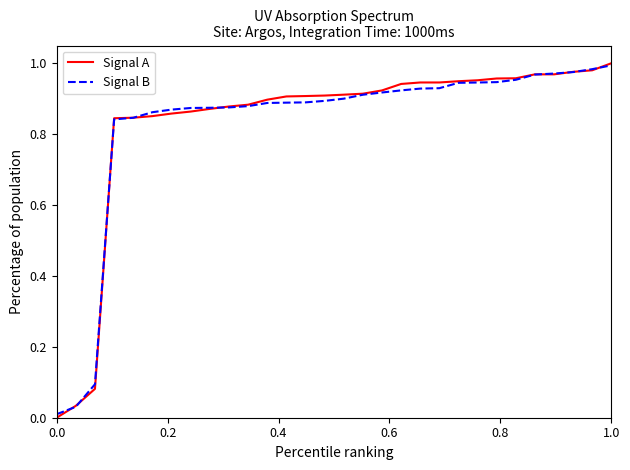

How many lines are shown in the chart?

2